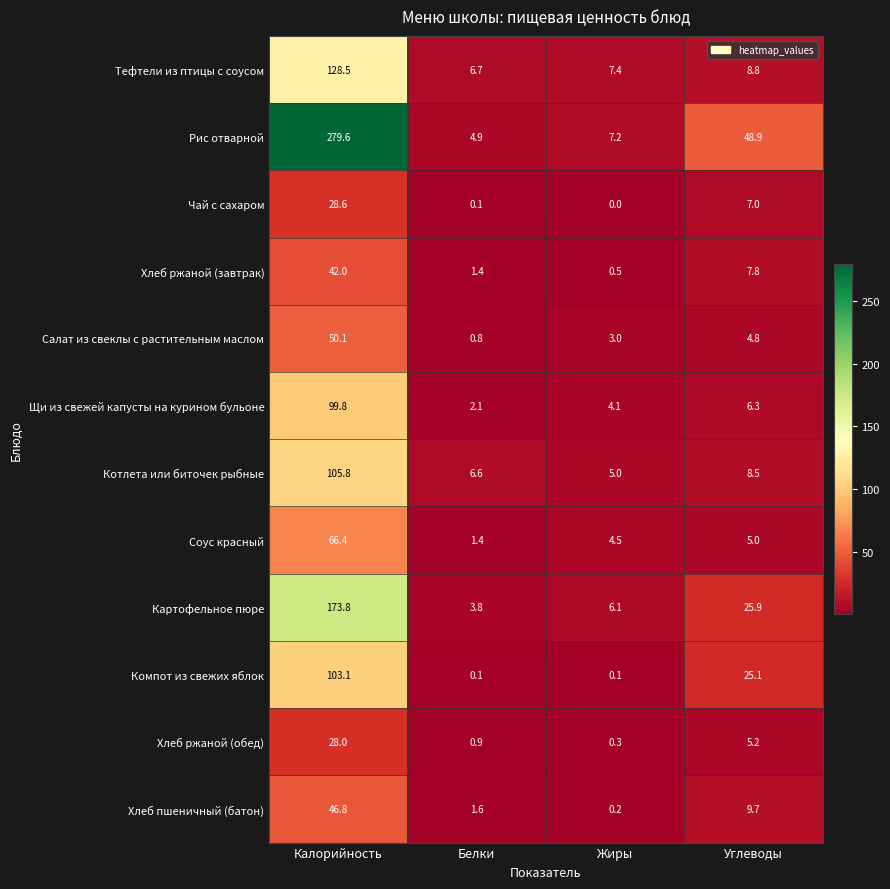

Where is Хлеб пшеничный (батон) nearest to the value 23?

Углеводы